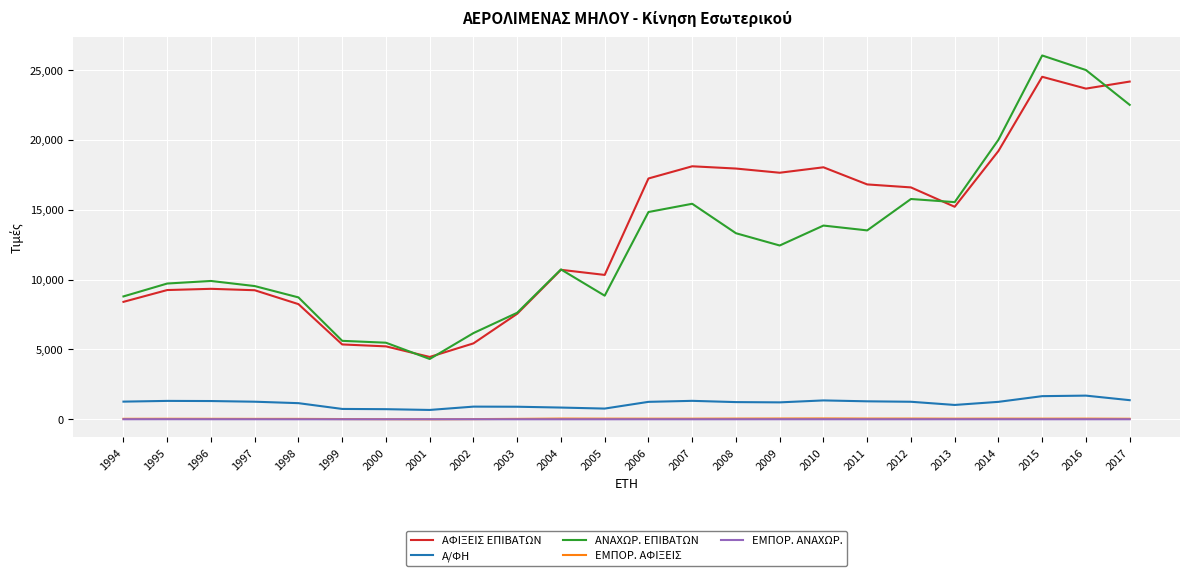

Which series has the largest range (max minus min)?

ΑΝΑΧΩΡ. ΕΠΙΒΑΤΩΝ